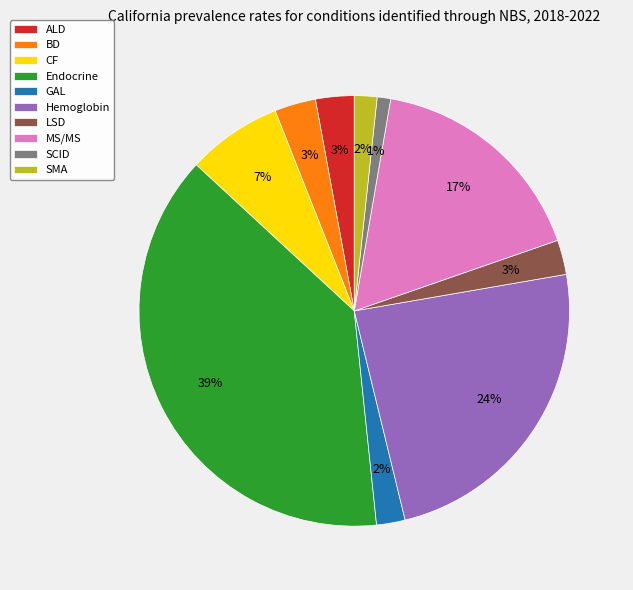

What is the largest slice in the pie chart?

Endocrine